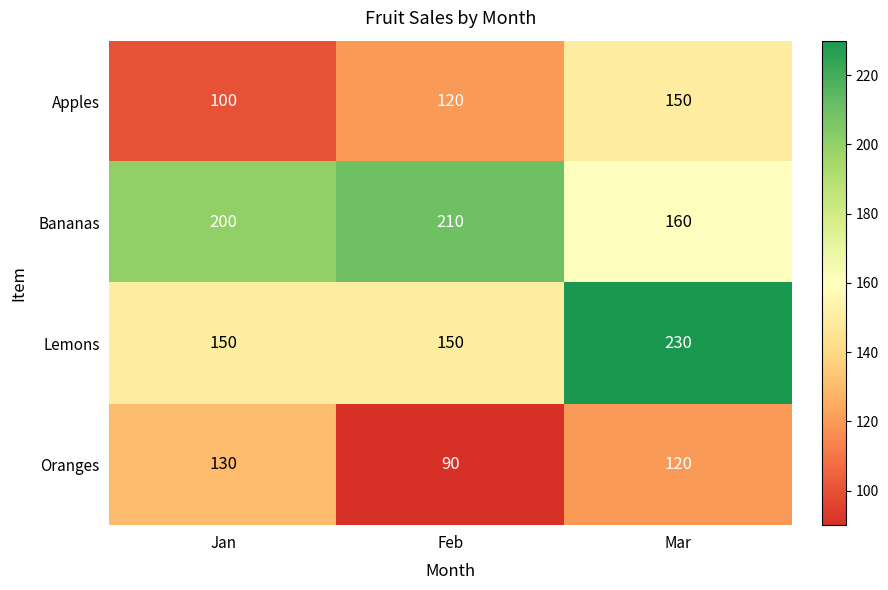

What is the maximum value shown in the chart?

230